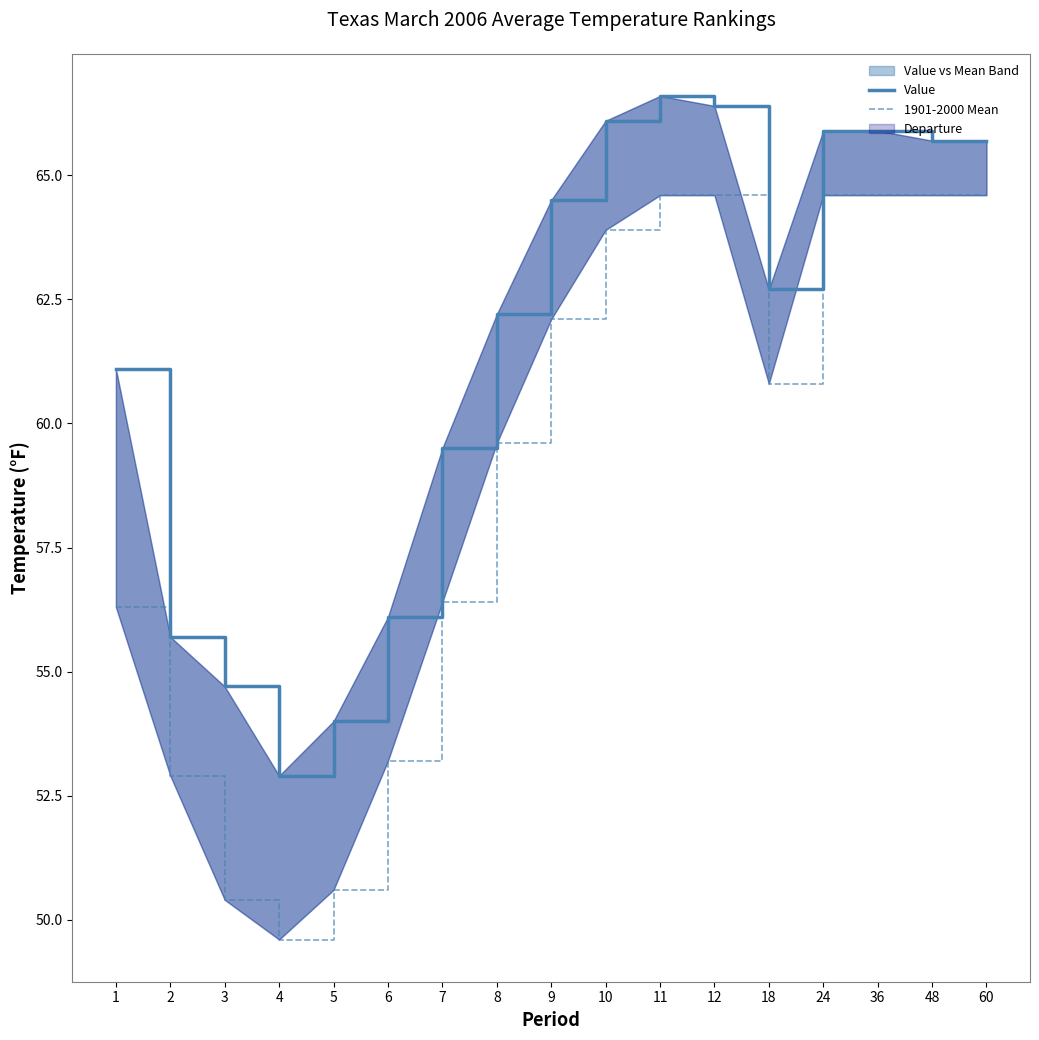

Which has a higher value, 3 or 6?

6